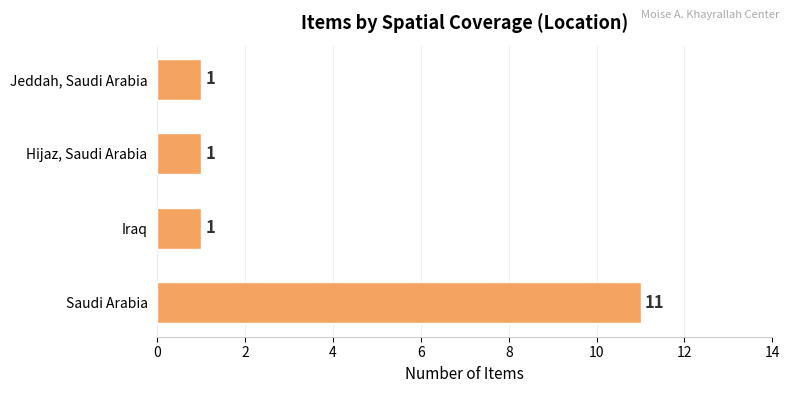

Reading bottom to top, transcribe all the data shown in this chart.

Saudi Arabia=11	Iraq=1	Hijaz, Saudi Arabia=1	Jeddah, Saudi Arabia=1